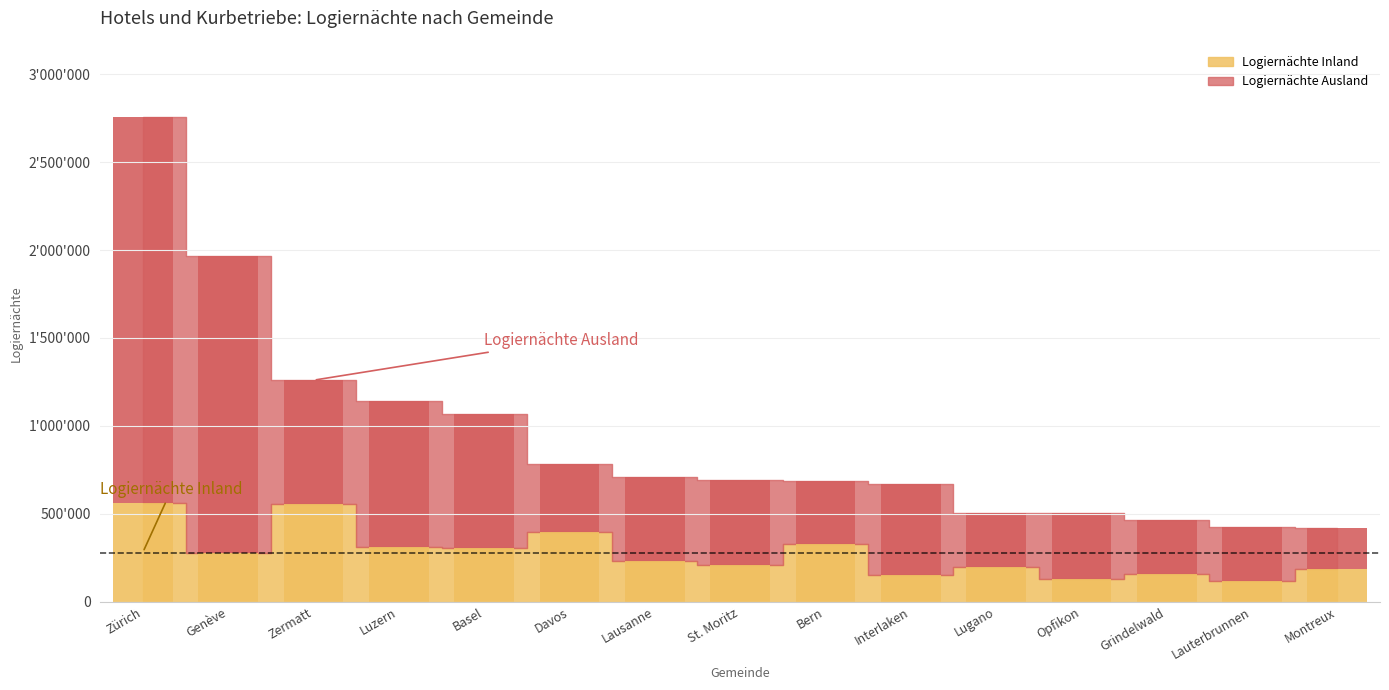

Reading right to left, what are all the values shown in this chart?

Logiernächte Inland: Montreux=186135	Lauterbrunnen=115893	Grindelwald=158425	Opfikon=126347	Lugano=196729	Interlaken=153134	Bern=328617	St. Moritz=209910	Lausanne=230303	Davos=397769	Basel=305738	Luzern=311858	Zermatt=556236	Genève=279174	Zürich=562293
Logiernächte Ausland: Montreux=231720	Lauterbrunnen=308997	Grindelwald=306288	Opfikon=375647	Lugano=308681	Interlaken=517048	Bern=359583	St. Moritz=482577	Lausanne=477140	Davos=383925	Basel=762821	Luzern=829016	Zermatt=703413	Genève=1685497	Zürich=2192317